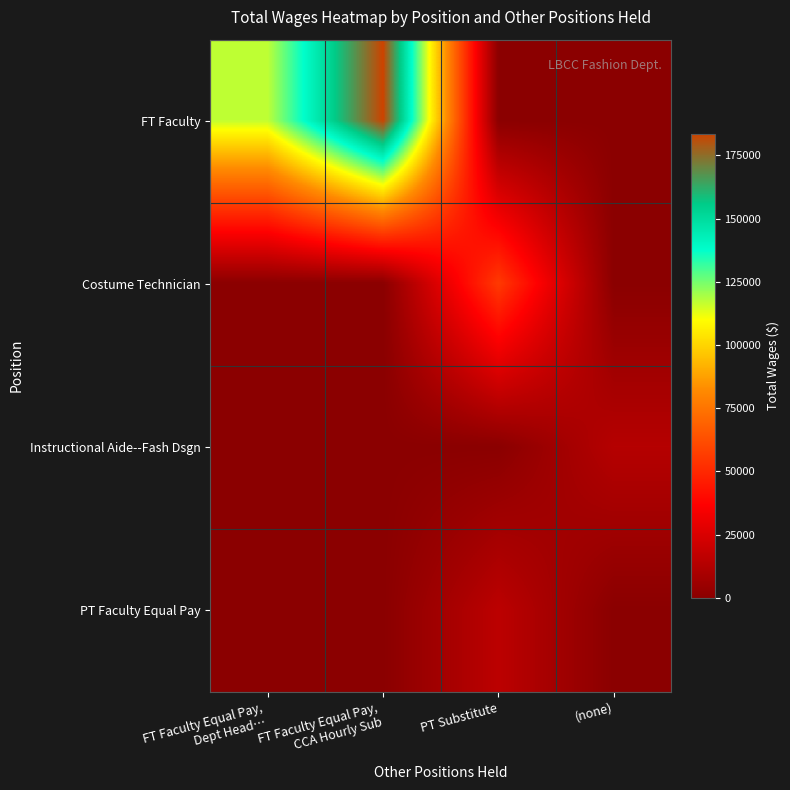

Reading right to left, transcribe all the data shown in this chart.

FT Faculty: (none)=0	PT Substitute=0	FT Faculty Equal Pay,
CCA Hourly Sub=183604	FT Faculty Equal Pay,
Dept Head…=116990
Costume Technician: (none)=0	PT Substitute=55683	FT Faculty Equal Pay,
CCA Hourly Sub=0	FT Faculty Equal Pay,
Dept Head…=0
Instructional Aide--Fash Dsgn: (none)=13686	PT Substitute=0	FT Faculty Equal Pay,
CCA Hourly Sub=0	FT Faculty Equal Pay,
Dept Head…=0
PT Faculty Equal Pay: (none)=0	PT Substitute=15729	FT Faculty Equal Pay,
CCA Hourly Sub=0	FT Faculty Equal Pay,
Dept Head…=0